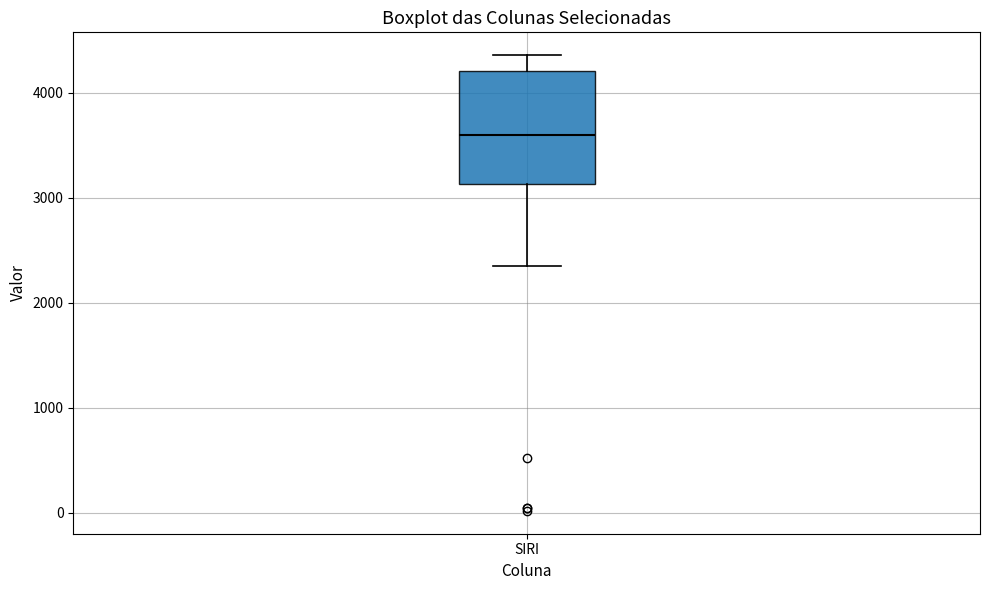

Read this box plot against the y-axis: the position of the median line, the range covered by the box, and the ends of both whiskers. The values are not printed on the chart, so give them approximately, as read against the axis.

median 3600, box 3100 to 4200, whiskers 2300 to 4400